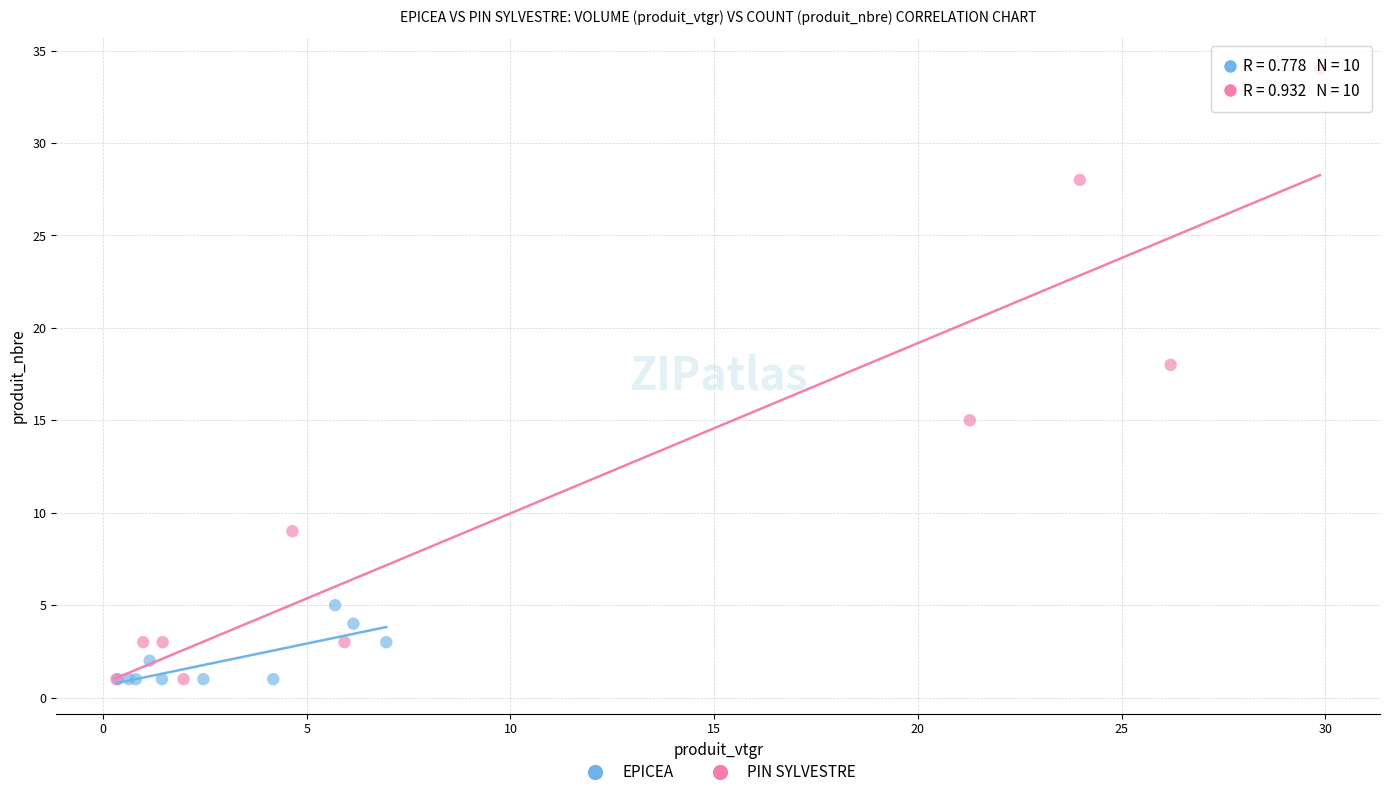

Which series has the largest Y range (max minus min)?

PIN SYLVESTRE